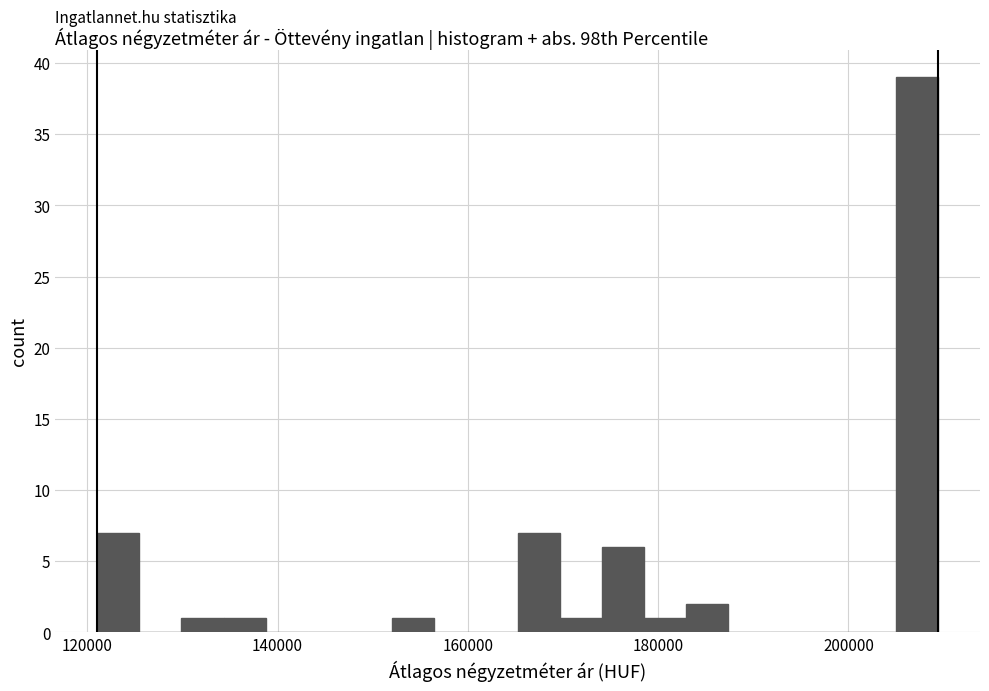

Around what value on the x-axis is the tallest bar? Give the approximate position of its centre, as read against the axis.

208000